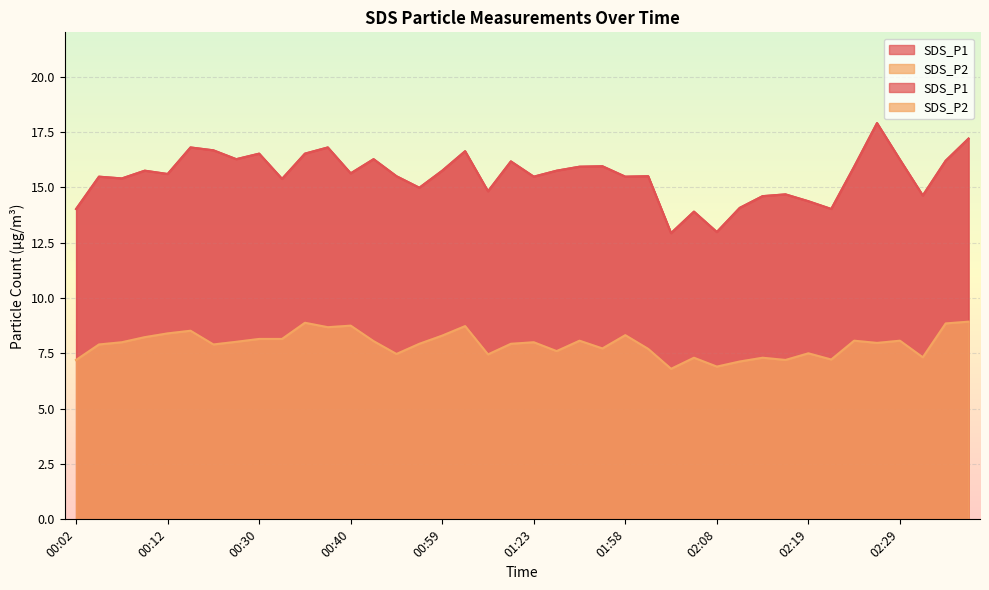

What is the value of the SDS_P2 point at the 34th from the left?

7.2